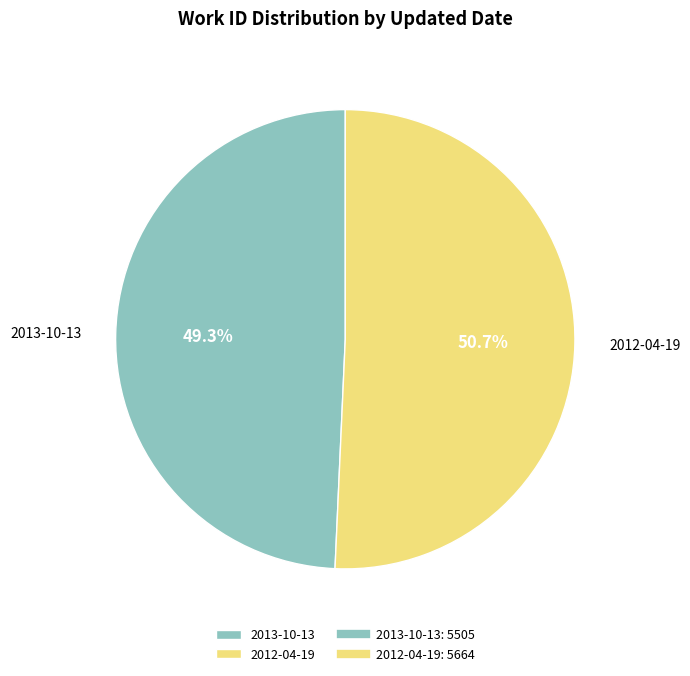

How many segments does this pie chart have?

2